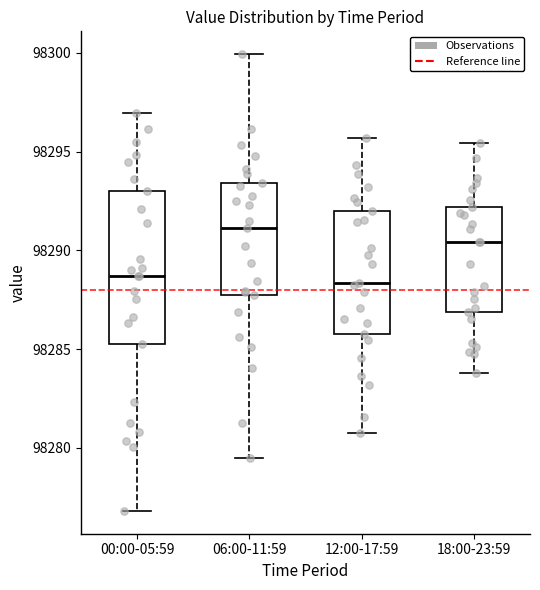

Which box is the tallest, from its lower edge to its upper edge?

00:00-05:59